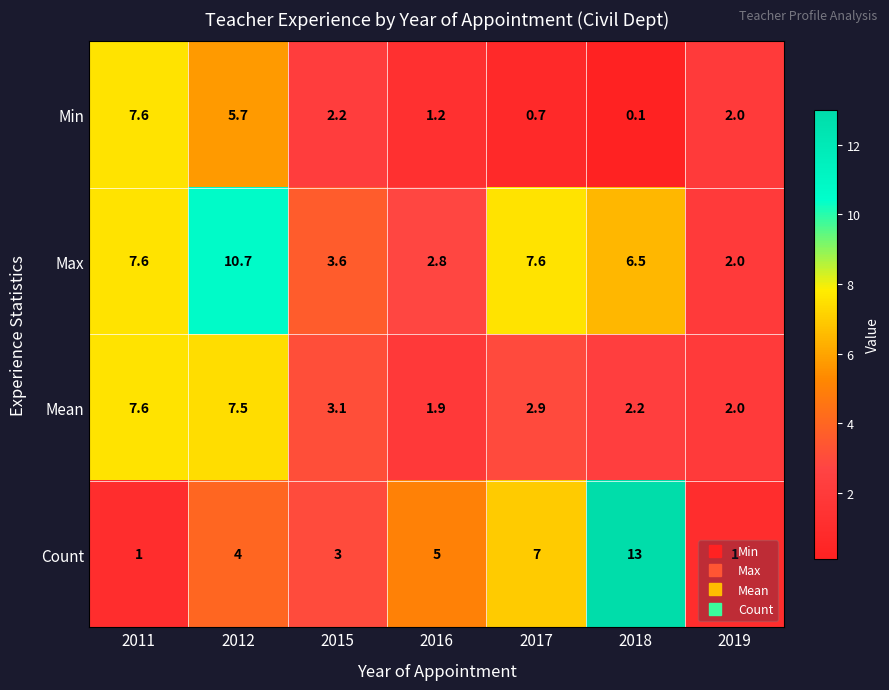

What is the total value across all series at 2015?

11.9